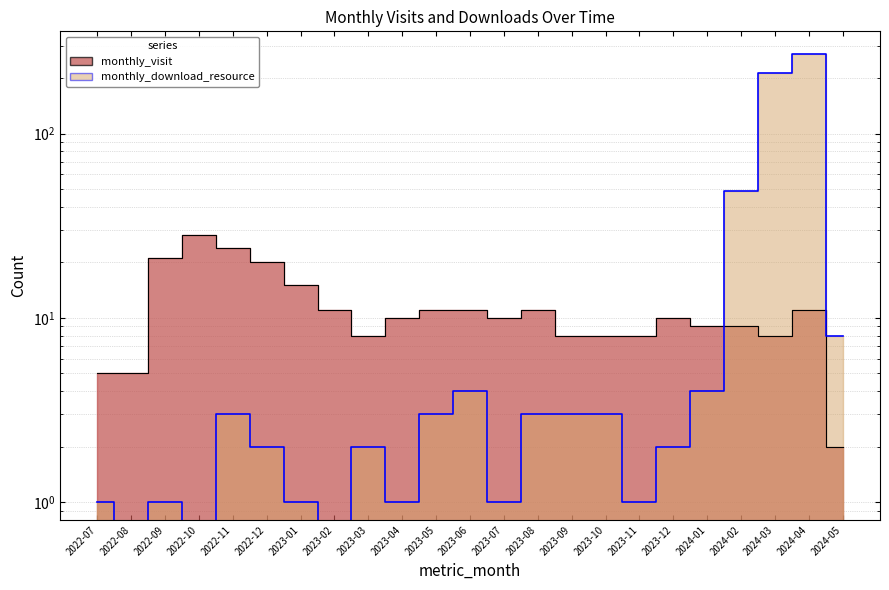

At which label does monthly_download_resource first exceed 2?

2022-11